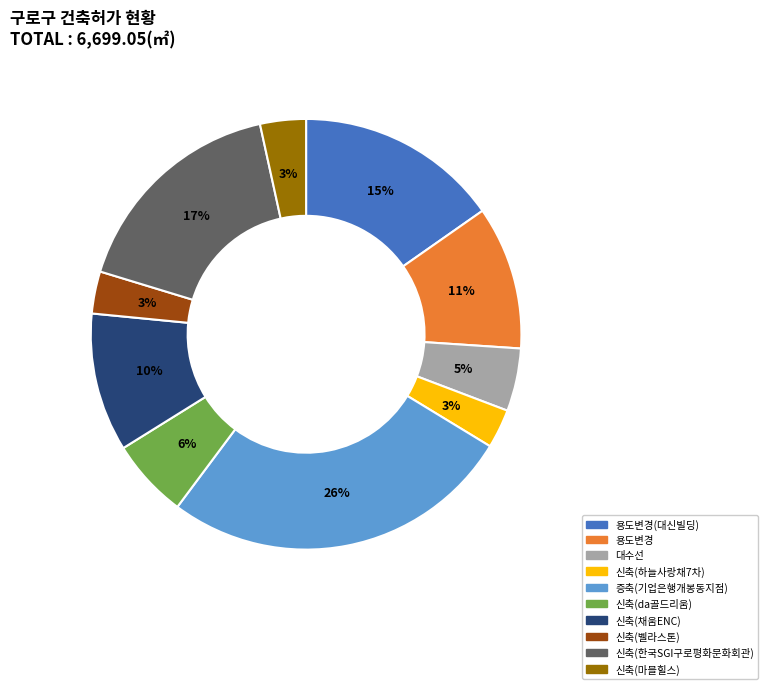

Is there a majority slice in this chart?

No